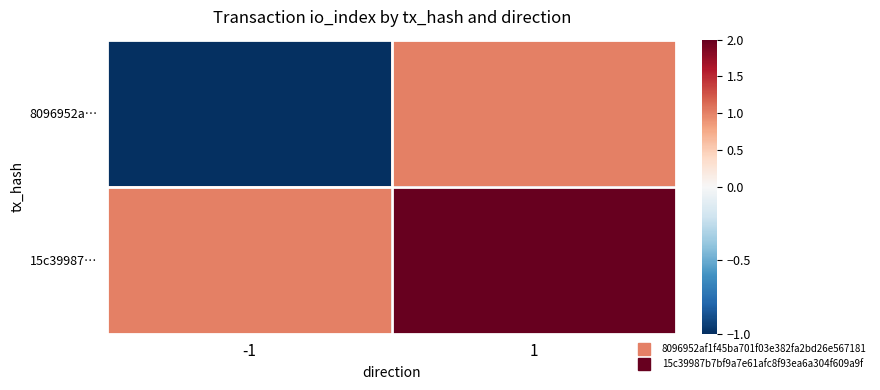

Reading left to right, transcribe all the data shown in this chart.

8096952a…: -1=-1	1=1
15c39987…: -1=1	1=2